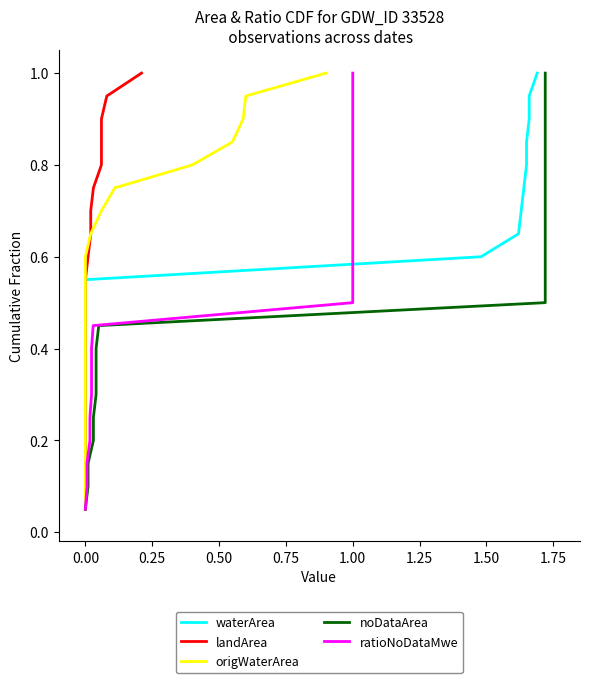

Does the chart display data point markers on the line(s)?

No